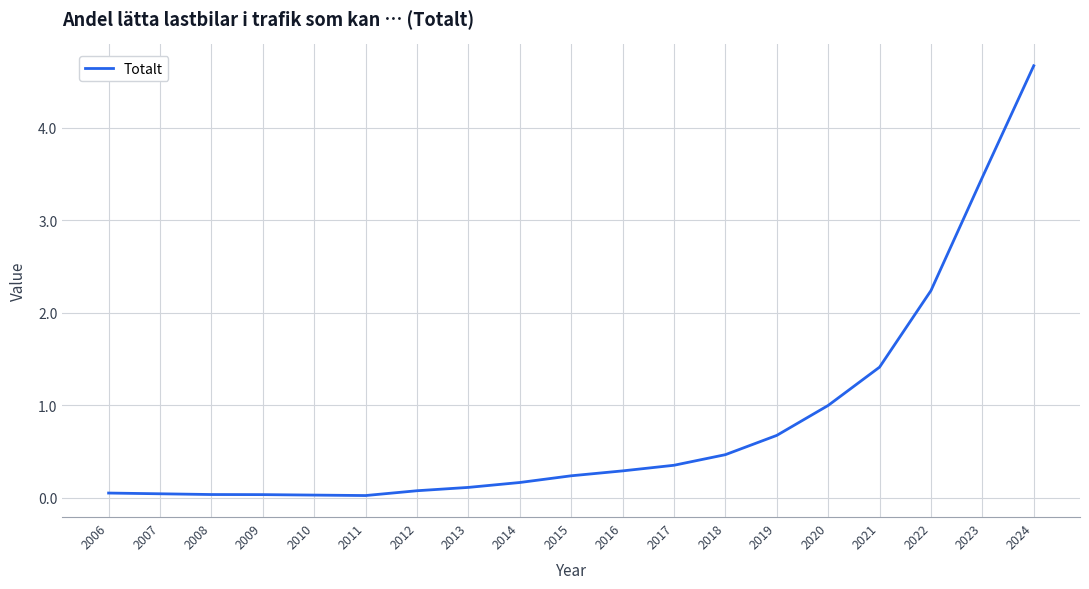

Is this an area chart (filled region under the line)?

No